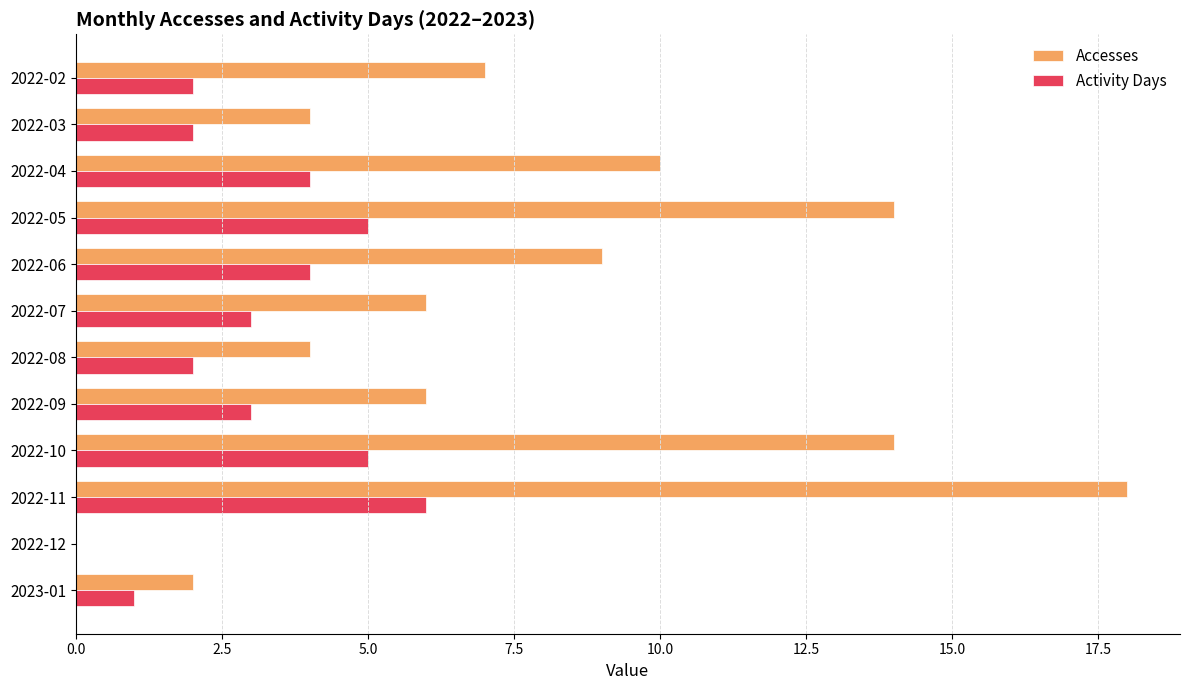

Which series has the largest total across all categories?

Accesses